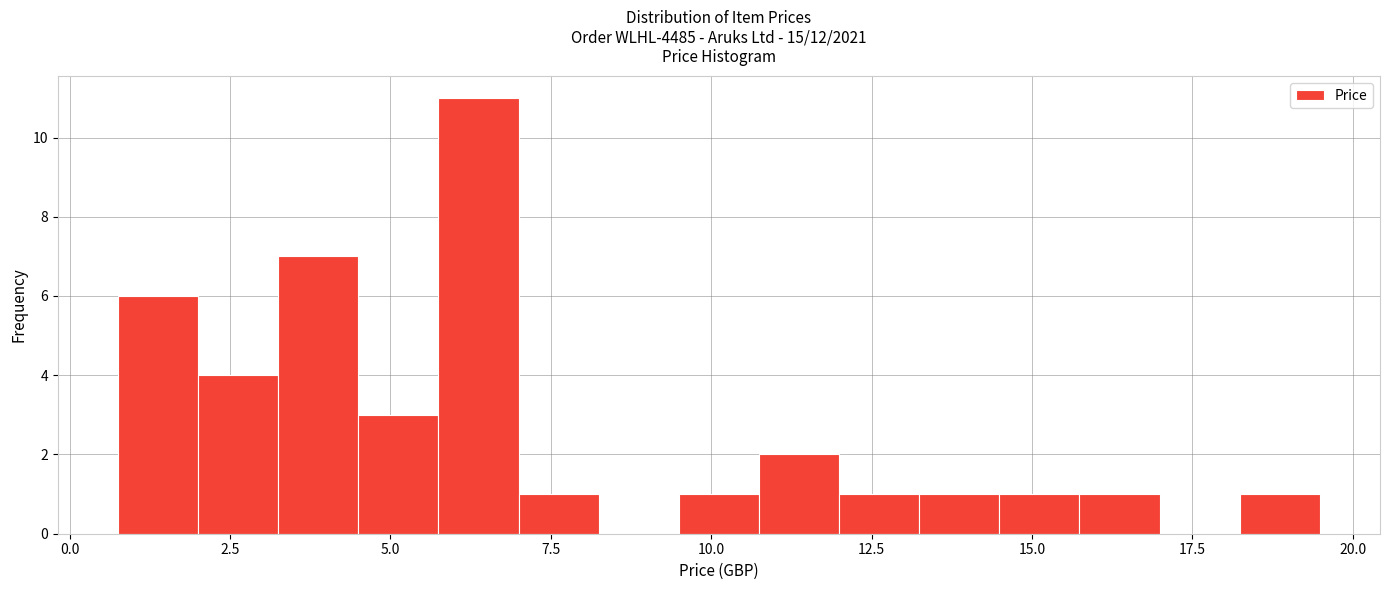

Around what value on the x-axis is the tallest bar? Give the approximate position of its centre, as read against the axis.

6.5